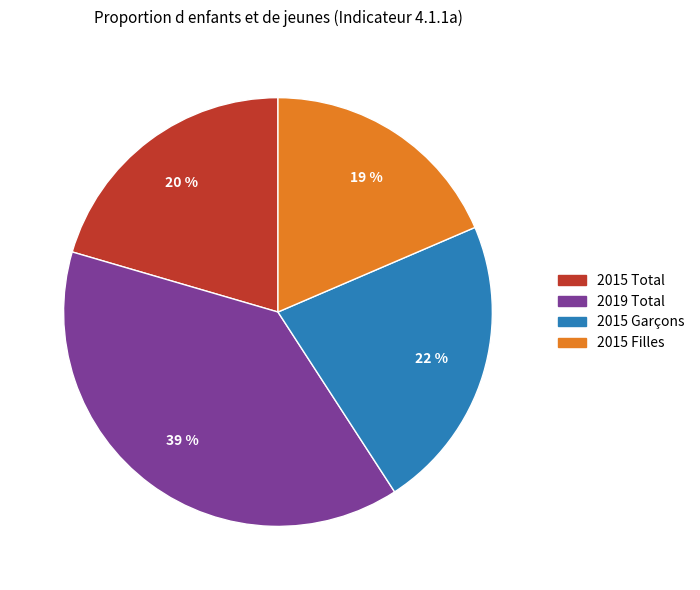

Do 2015 Filles and 2019 Total together represent more than half of the pie?

Yes